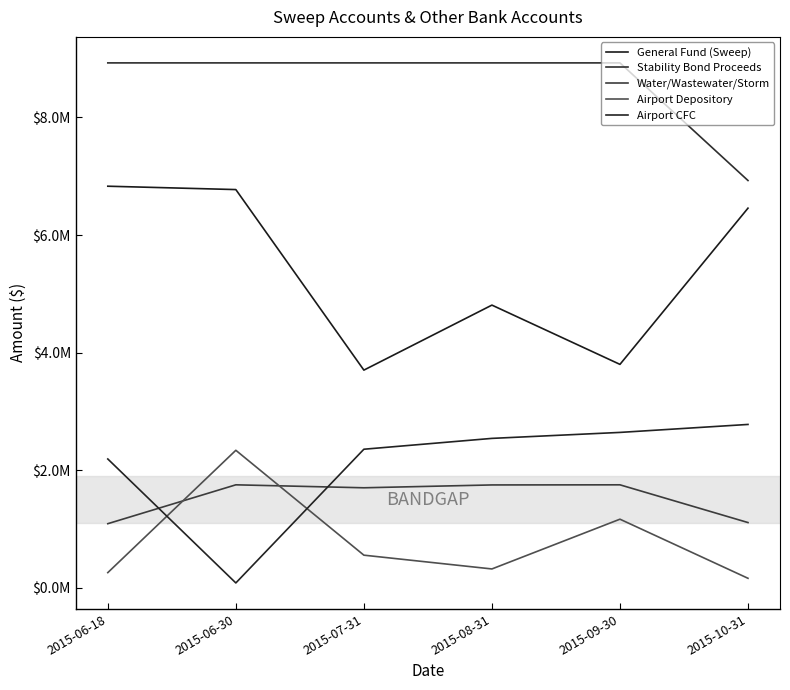

What is the average value of the Airport Depository series?

802365.5